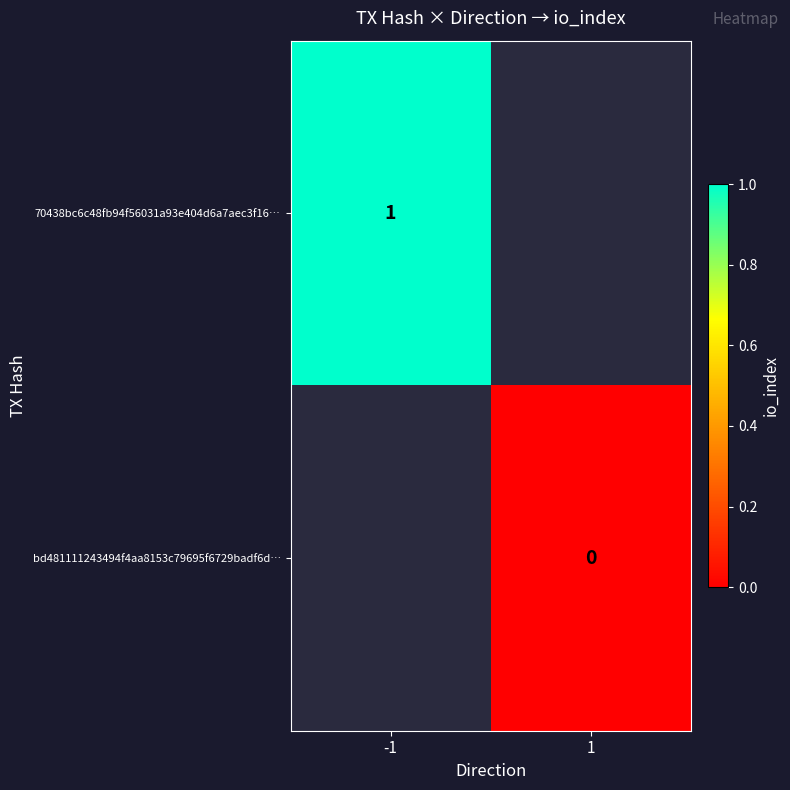

Which category has the highest value across all series?

-1